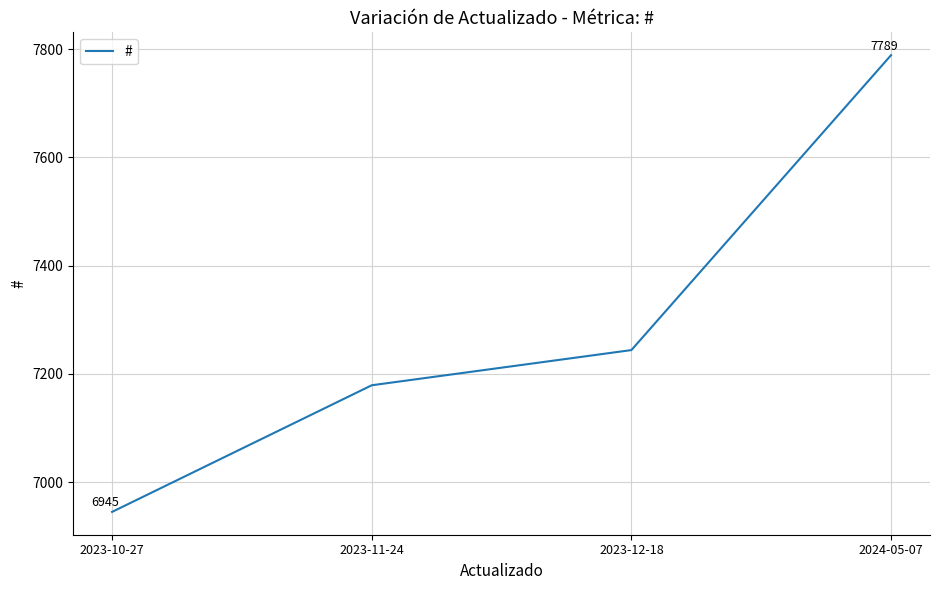

What is the change in value from 2023-10-27 to 2024-05-07?

+844